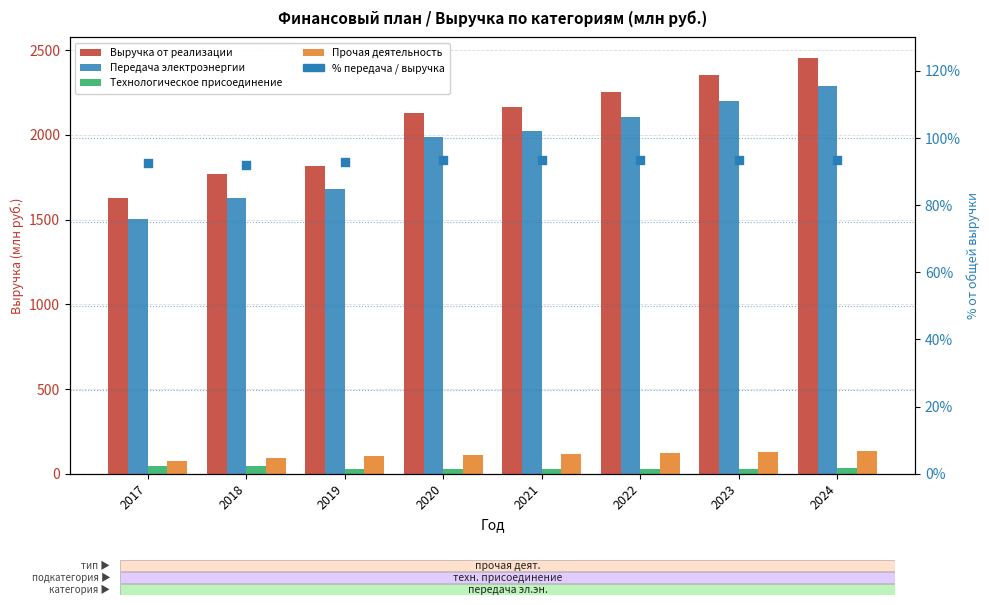

Is the value of Прочая деятельность at 2021 greater than the value of Выручка от реализации at 2018?

No